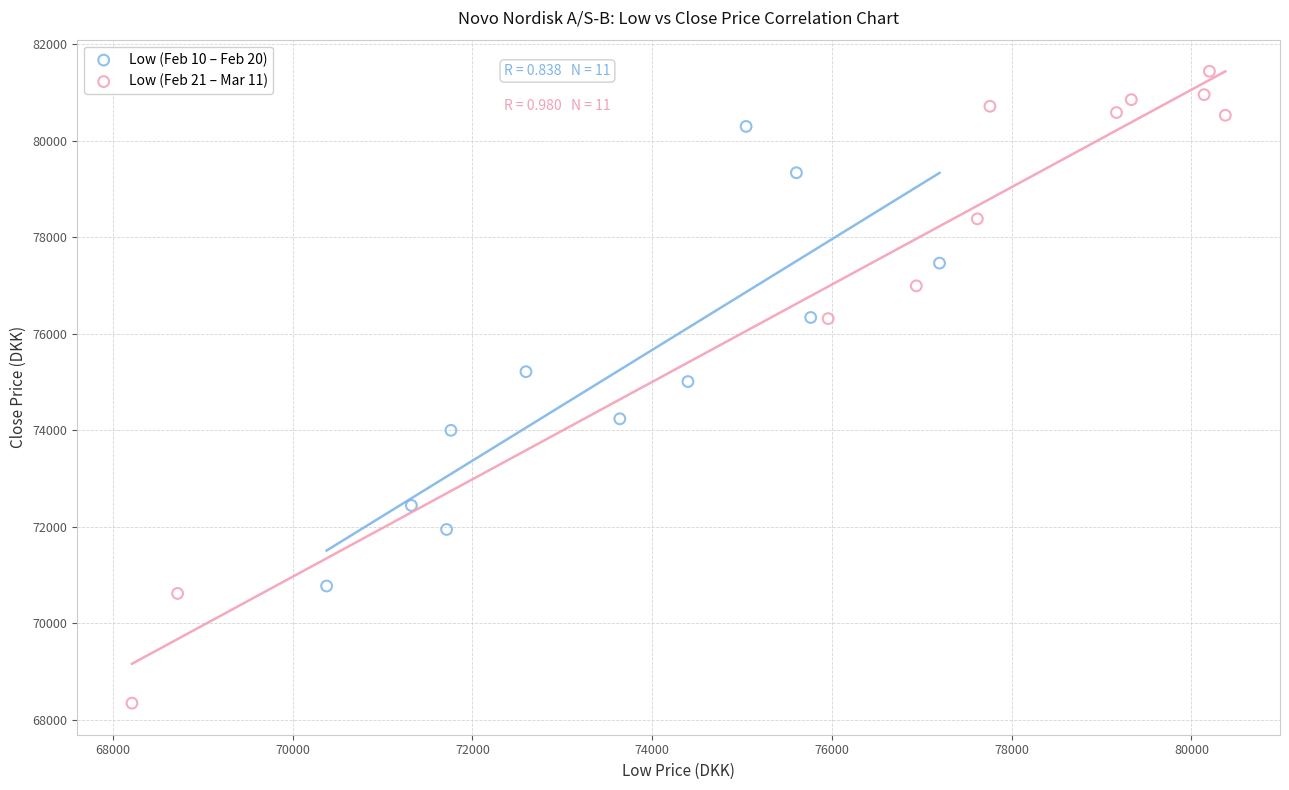

Which series reaches the minimum Y coordinate?

Low (Feb 21 – Mar 11)